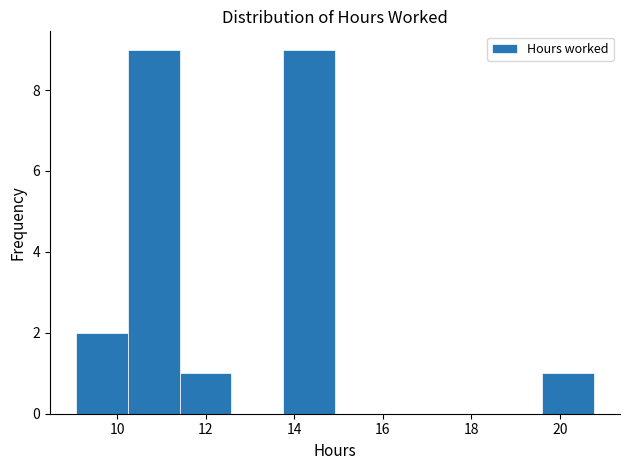

How tall is the bar that spans 11.4 to 12.6 on the x-axis? Neither the bar edges nor the heights are printed on the chart, so give them approximately, as read against the axes.

1